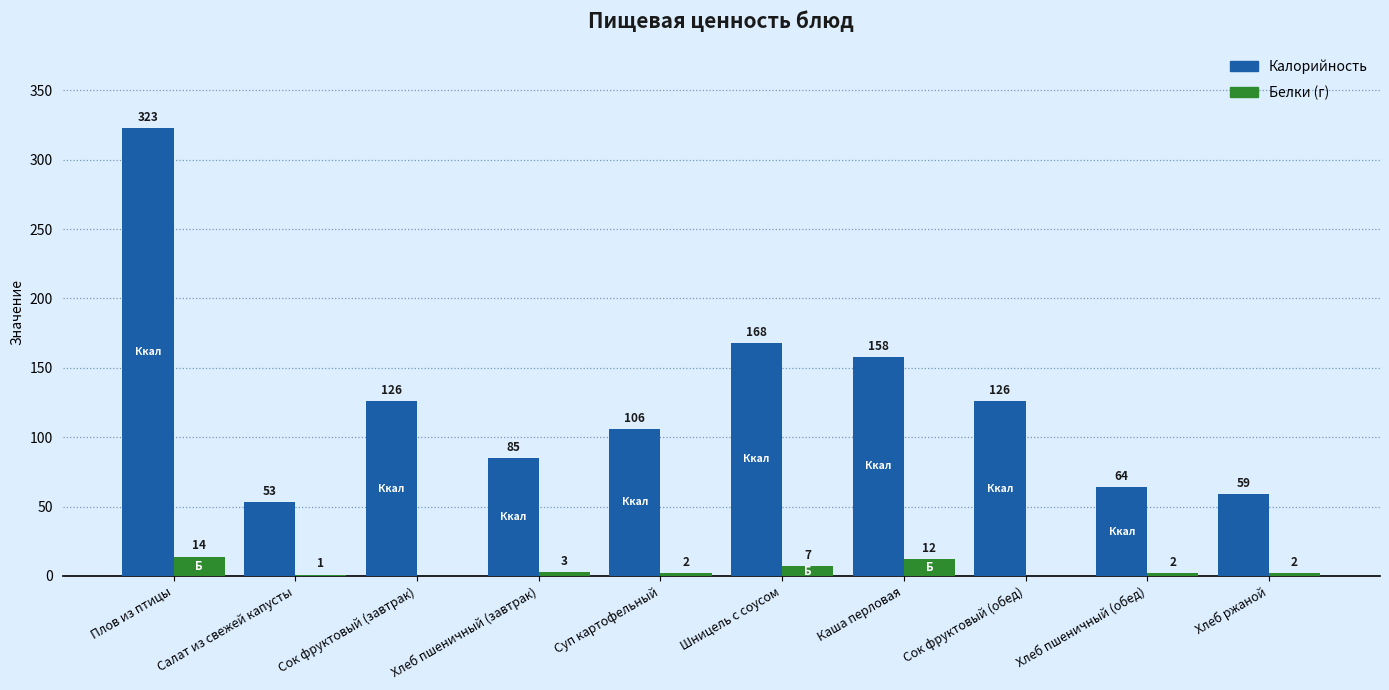

At which category does the chart reach its peak across all series?

Плов из птицы